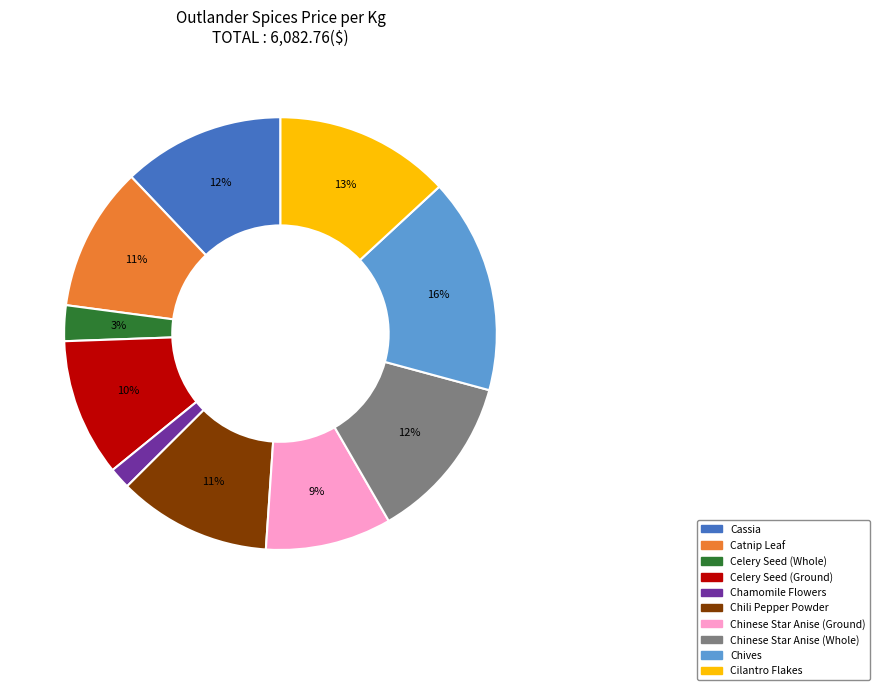

To the nearest percent, what percentage of the pie is Catnip Leaf?

11%